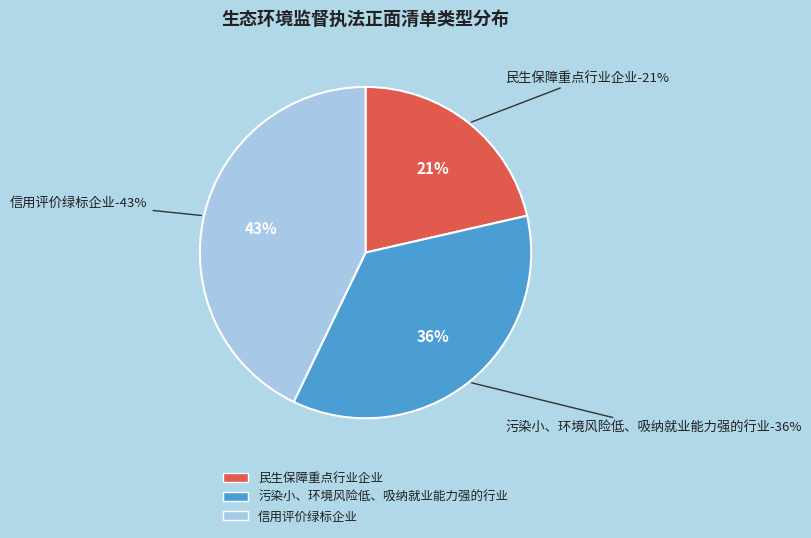

What percentage is the 民生保障重点行业企业 slice, to the nearest percent?

21%